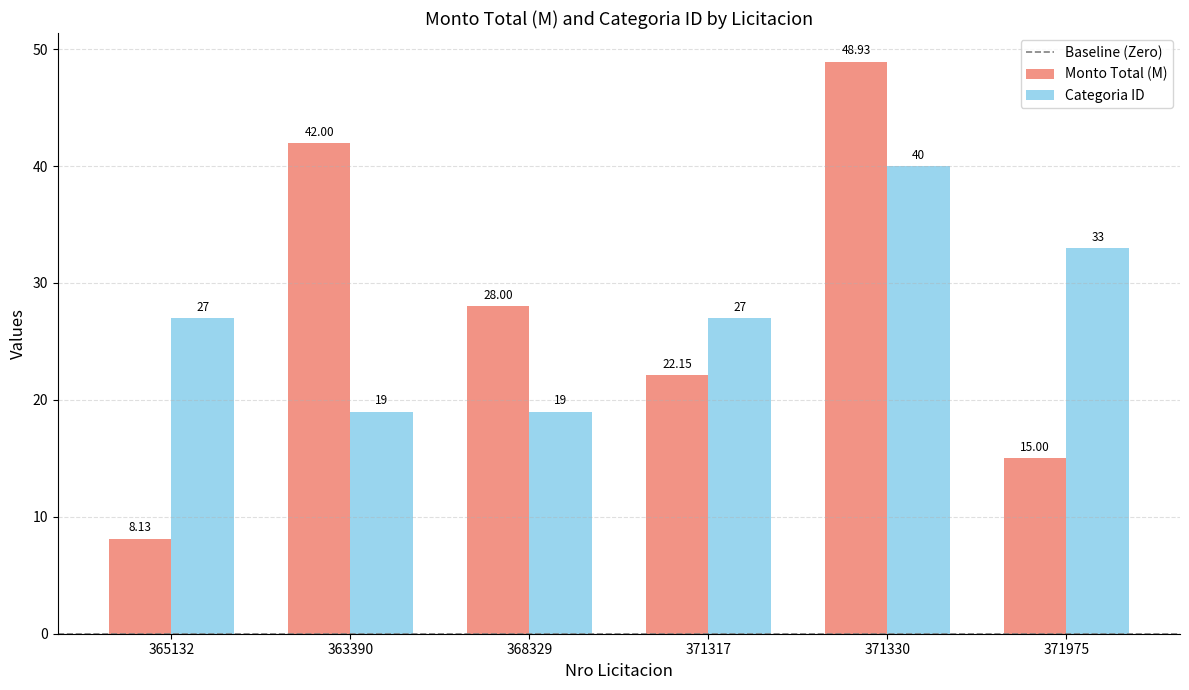

Which series has the largest range (max minus min)?

Monto Total (M)